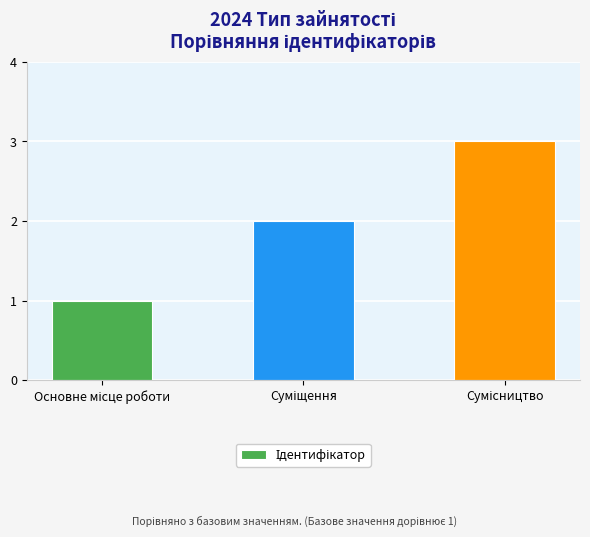

What is the greatest value displayed?

3